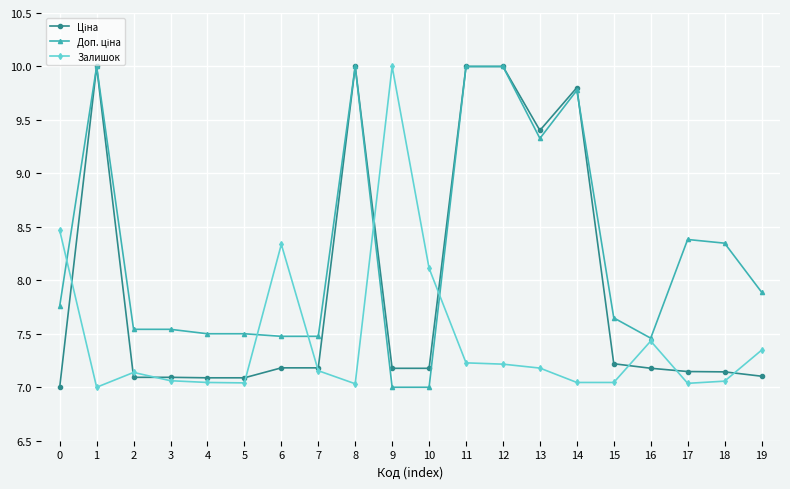

Is this an area chart (filled region under the line)?

No